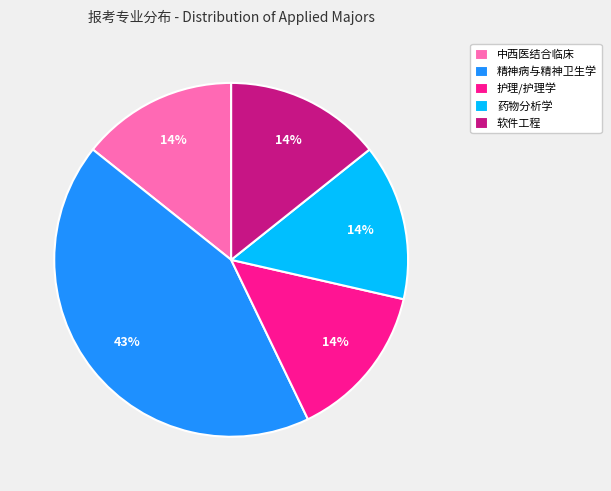

Does 药物分析学 account for over 50% of the chart?

No